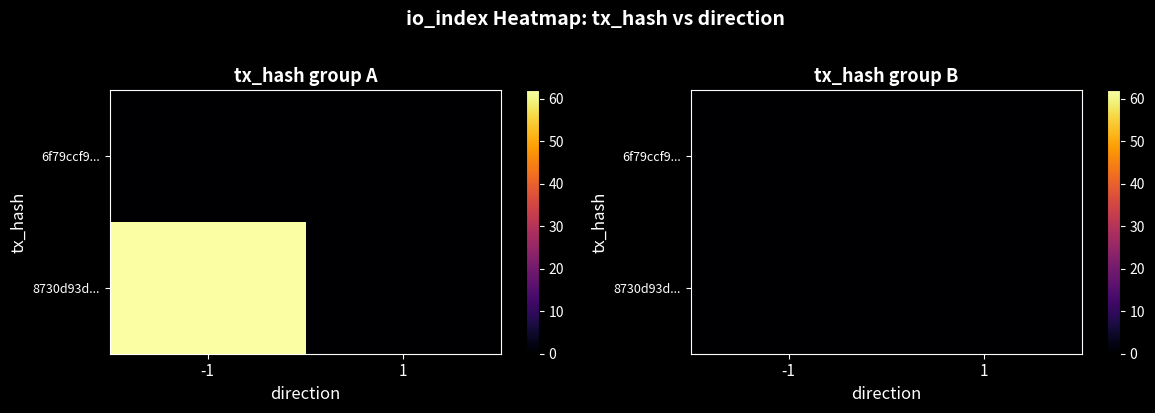

Rank the series by their average value, from lowest to highest.

6f79ccf9d1b625cd6eb3ec8f9766ec7b005ef08, 8730d93d71e985bfd9c55be121248d61e46e2d9